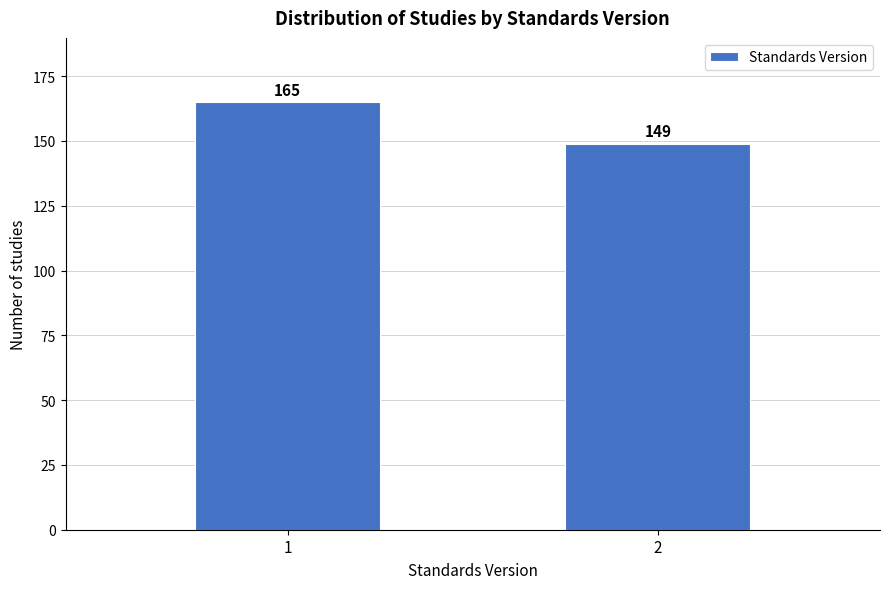

Reading right to left, what are all the values shown in this chart?

2=149	1=165